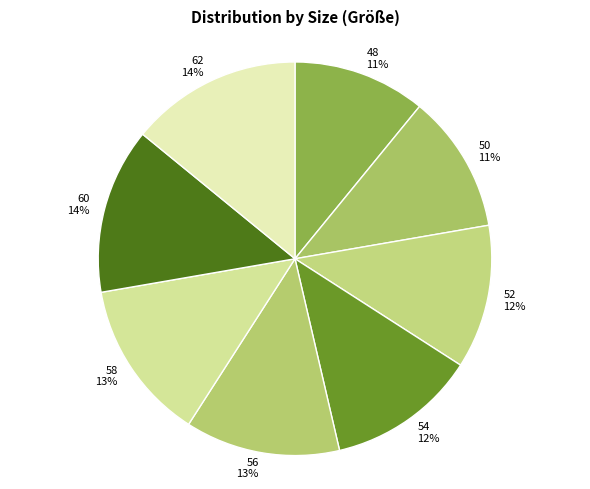

To the nearest percent, what is the combined percentage of 58 and 60?

27%